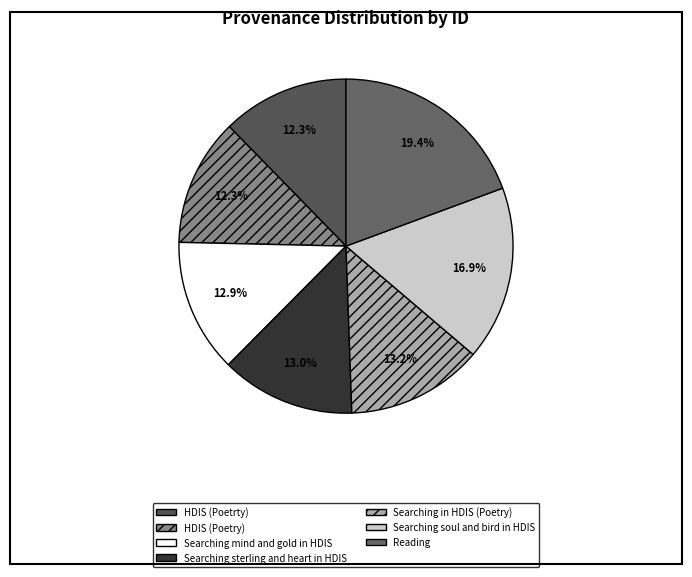

What percentage is the Searching sterling and heart in HDIS slice, to the nearest percent?

13%